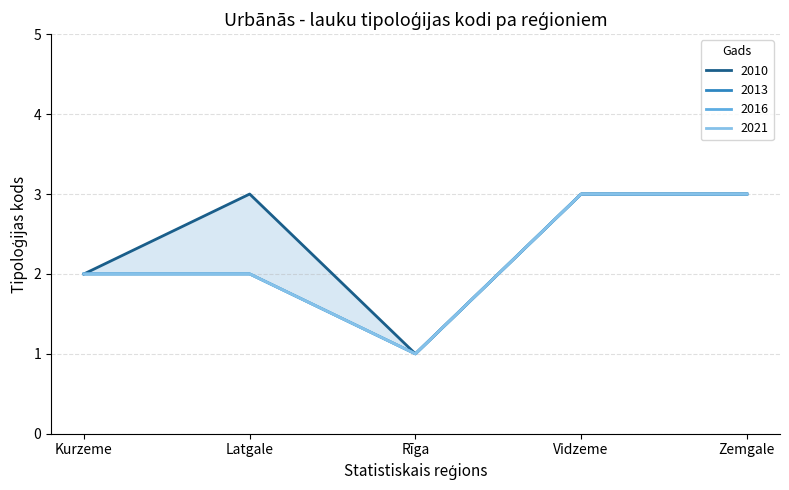

True or false: 2016 and 2013 cross at least once.

False